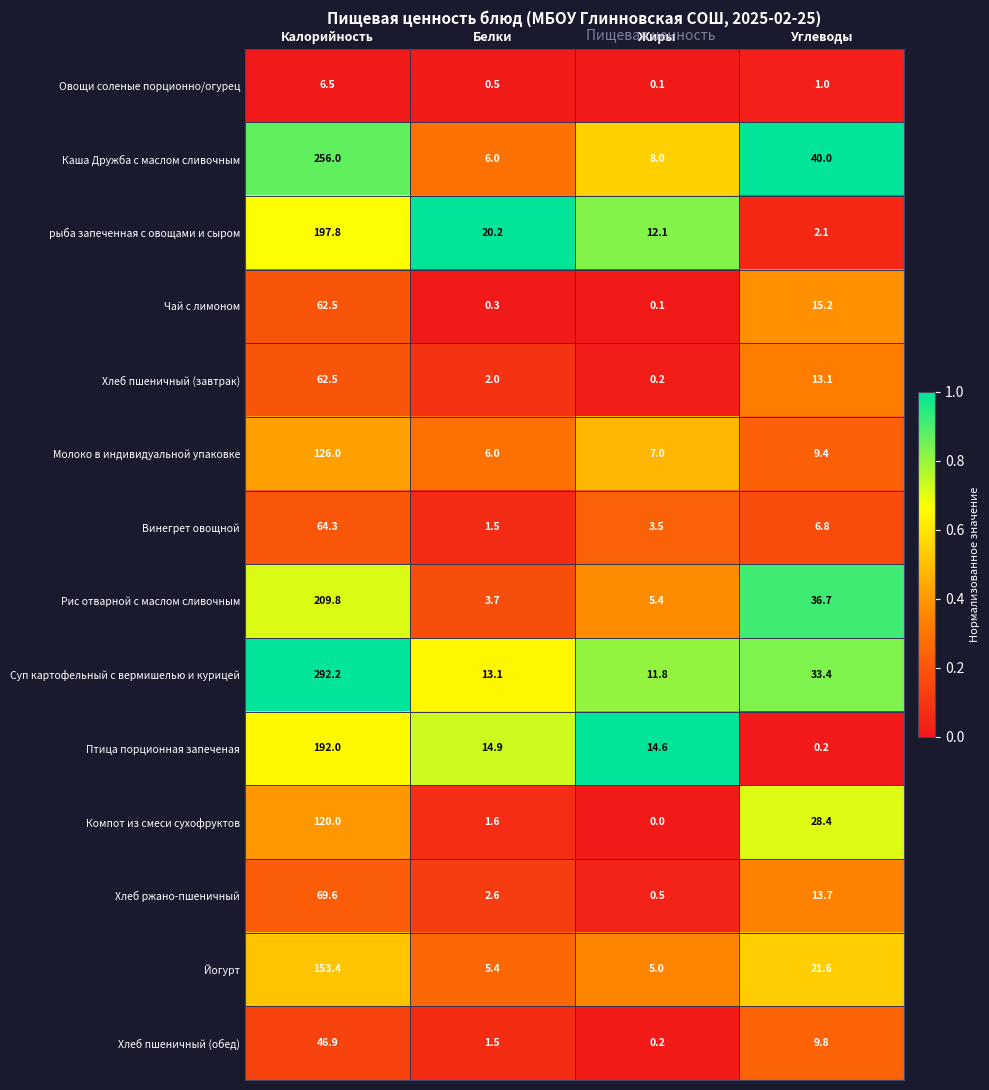

Which series has the largest range (max minus min)?

Суп картофельный с вермишелью и курицей